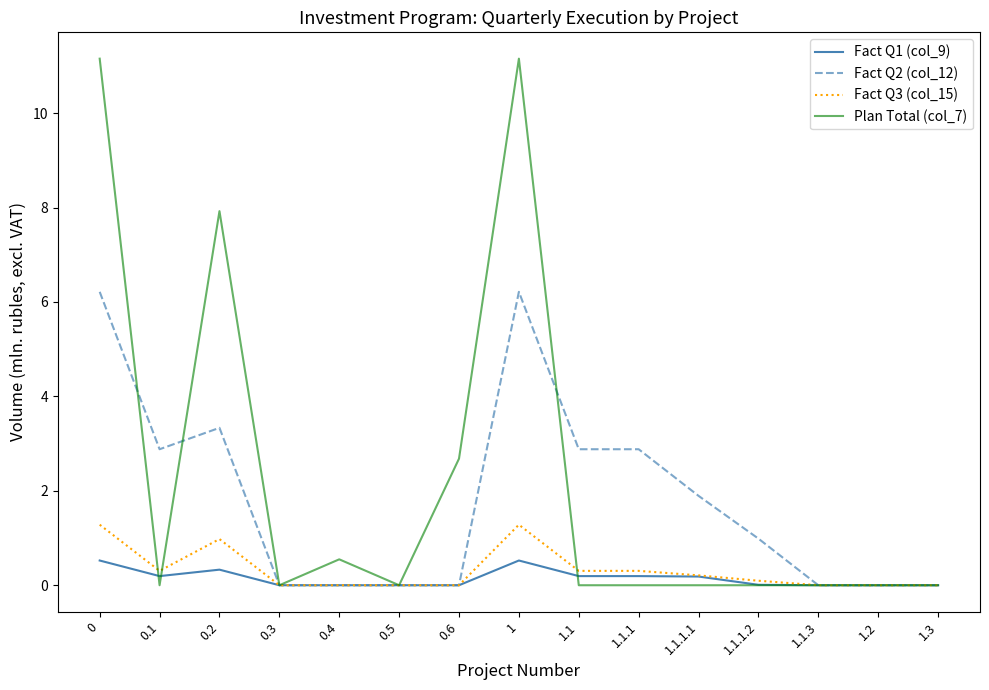

At 1, list the series in order from largest to smallest.

Plan Total (col_7), Fact Q2 (col_12), Fact Q3 (col_15), Fact Q1 (col_9)